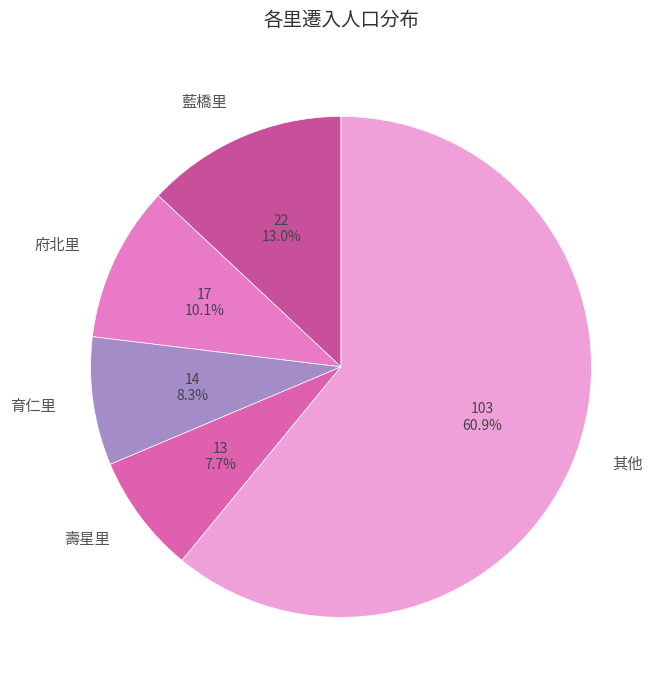

Which slice is the smallest?

壽星里